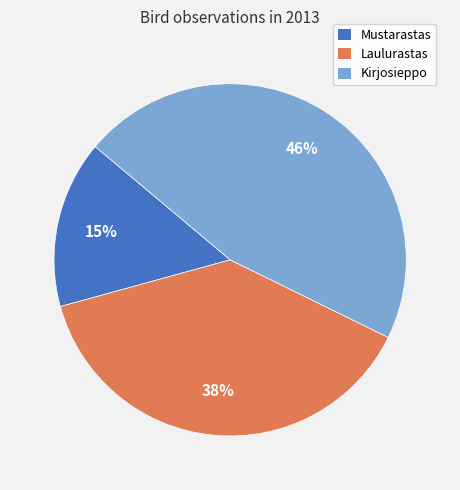

How many slices are in this pie chart?

3